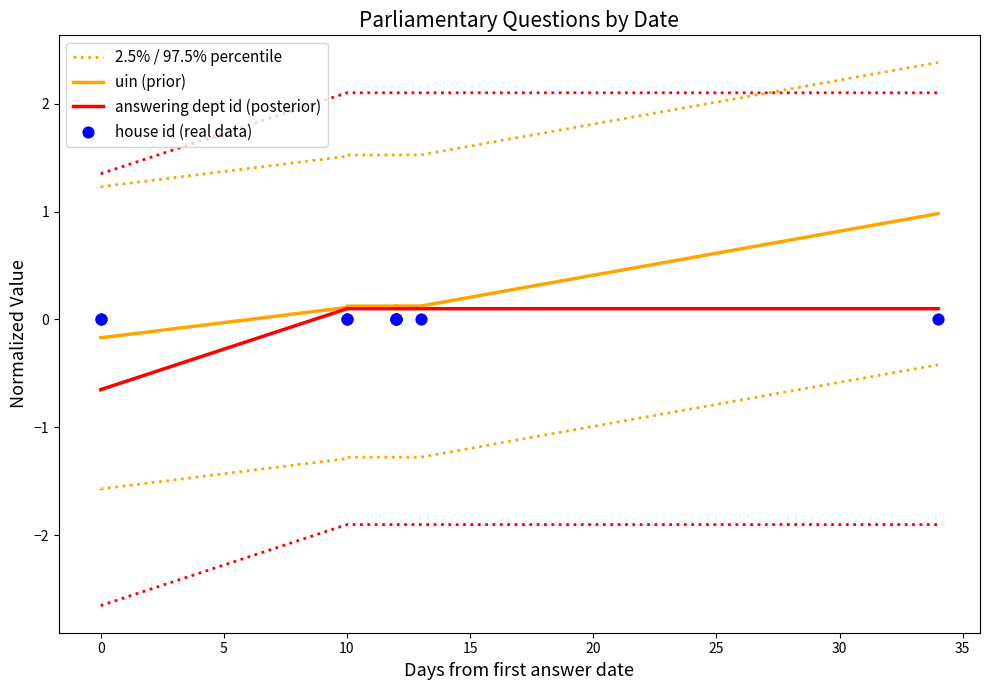

What are all the series names shown in the legend?

2.5% / 97.5% percentile, uin (prior), answering dept id (posterior), house id (real data)